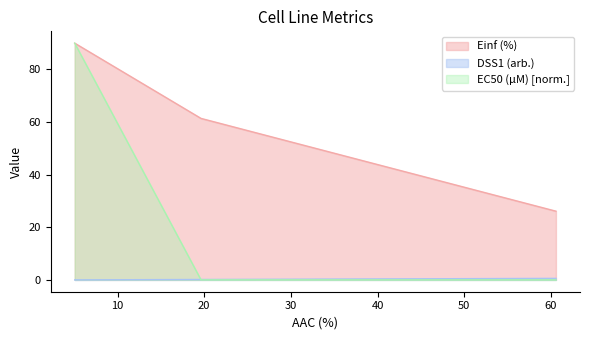

Does the chart display data point markers on the line(s)?

No